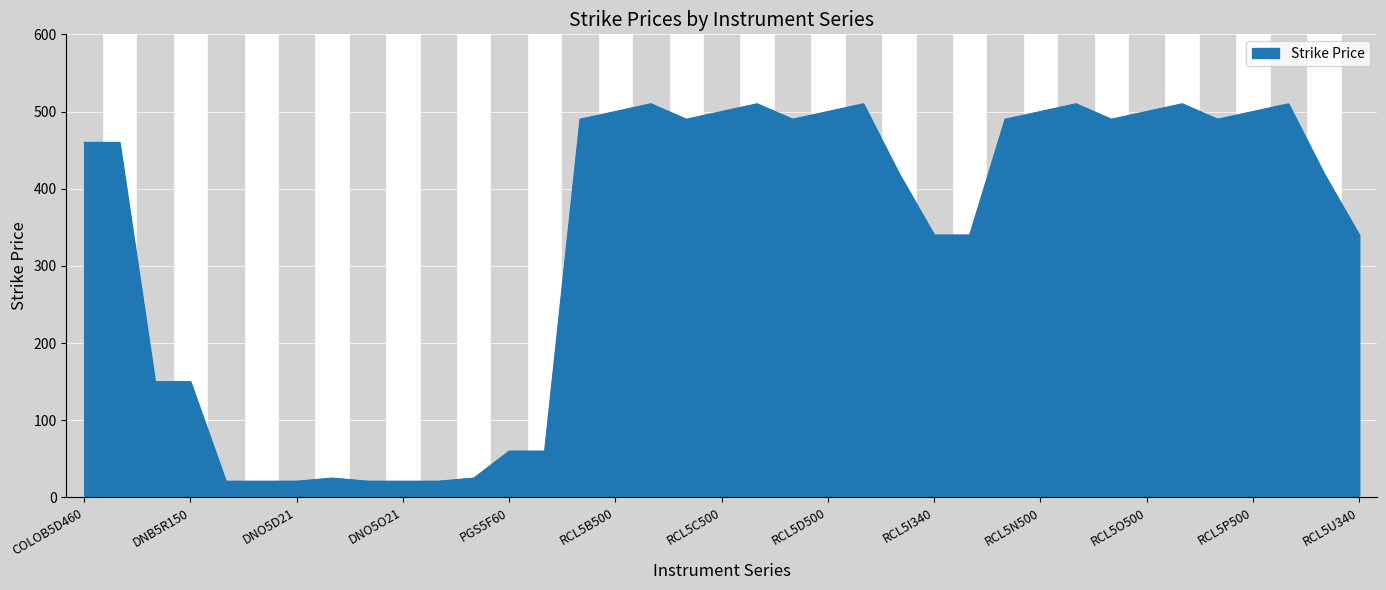

What is the difference between the maximum and minimum values?

489